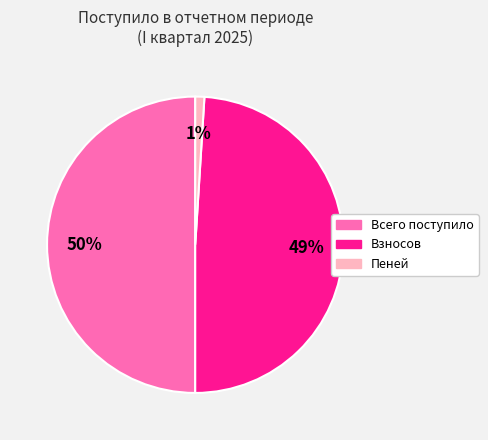

What is the smallest slice in the pie chart?

Пеней